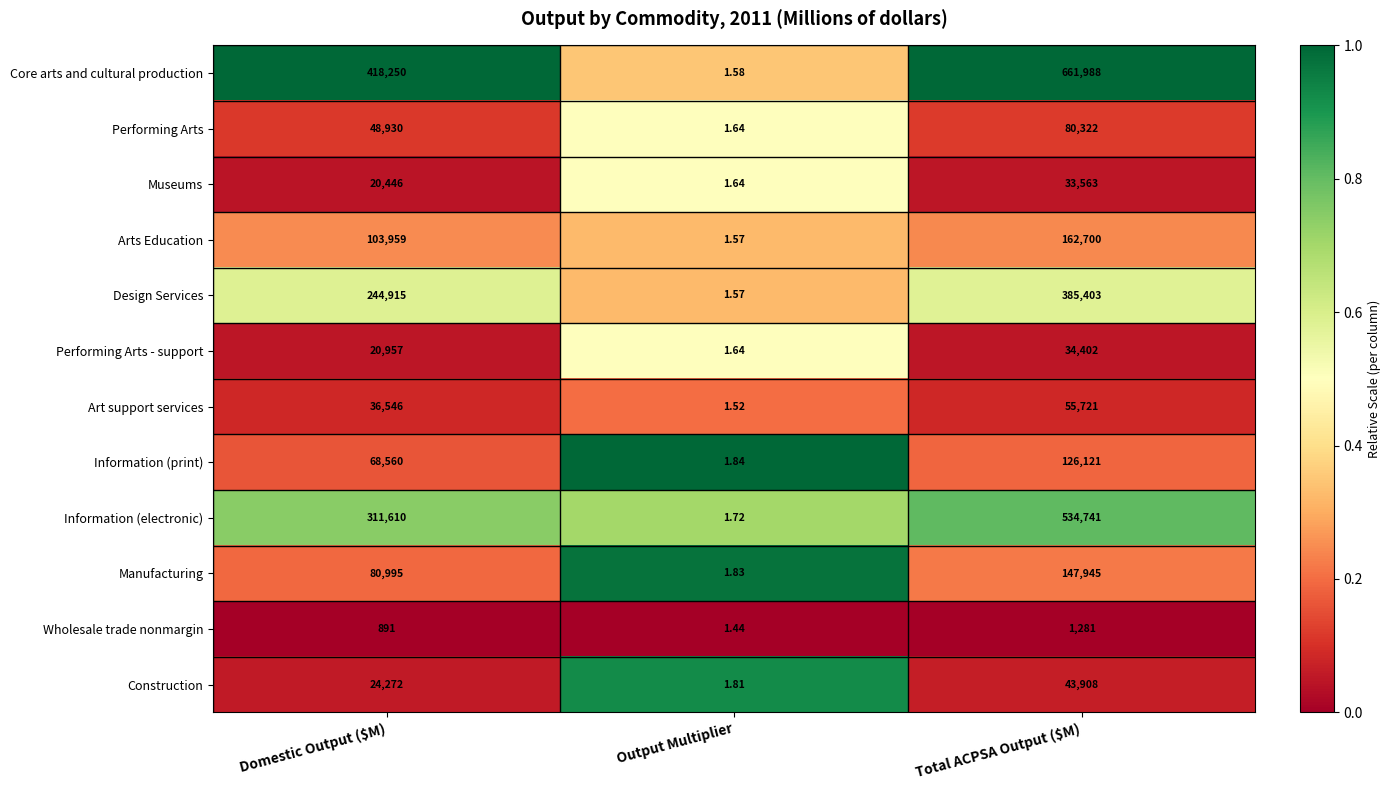

Rank the series by their maximum value, from highest to lowest.

Core arts and cultural production, Information (electronic), Design Services, Arts Education, Manufacturing, Information (print), Performing Arts, Art support services, Construction, Performing Arts - support, Museums, Wholesale trade nonmargin